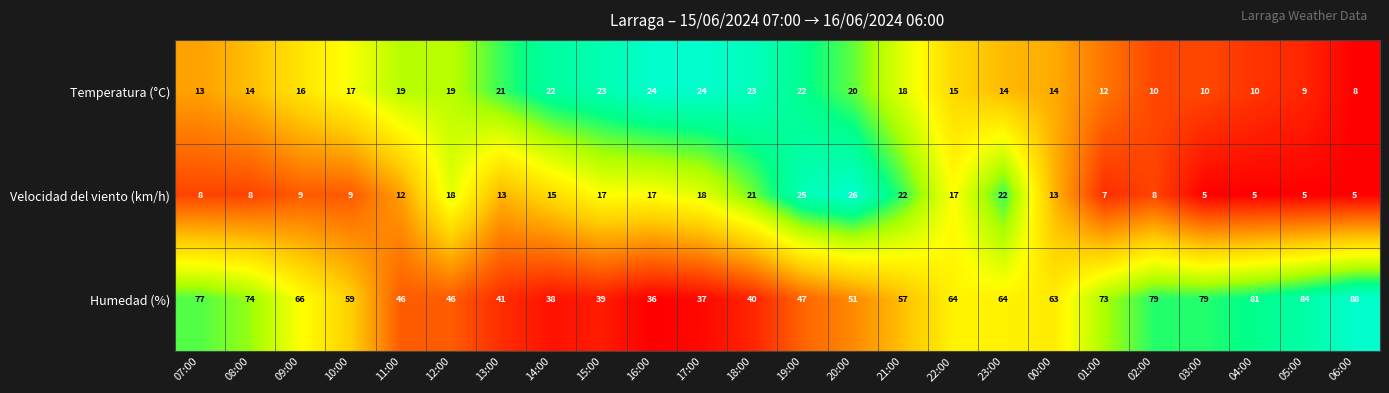

What is the average value of the Humedad (%) series?

60